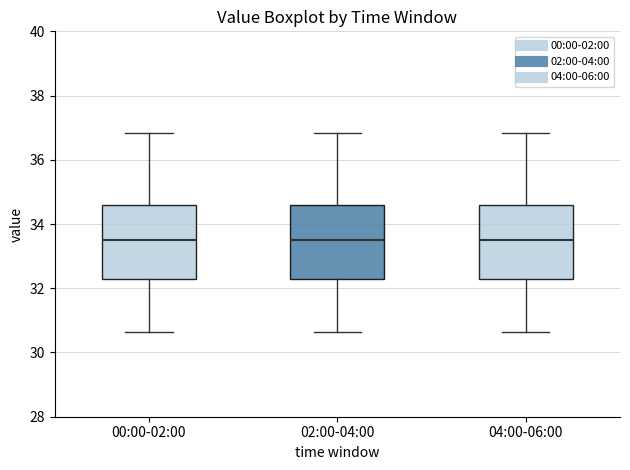

Where is the upper edge of the box for 04:00-06:00 on the y-axis? The values are not printed on the chart, so give them approximately, as read against the axis.

34.6